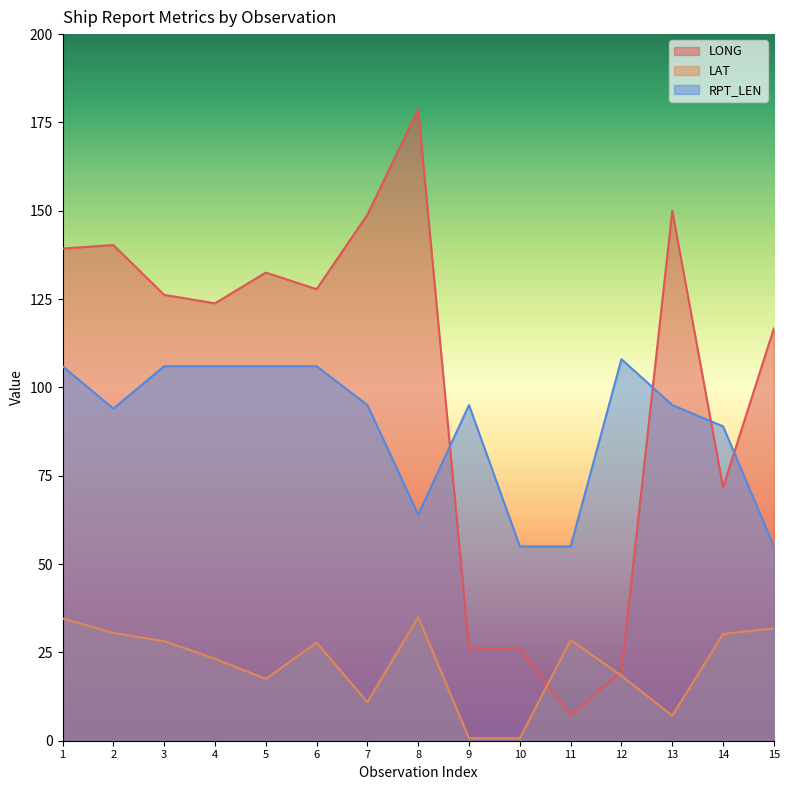

Is the value of LONG at 3 greater than the value of RPT_LEN at 5?

Yes